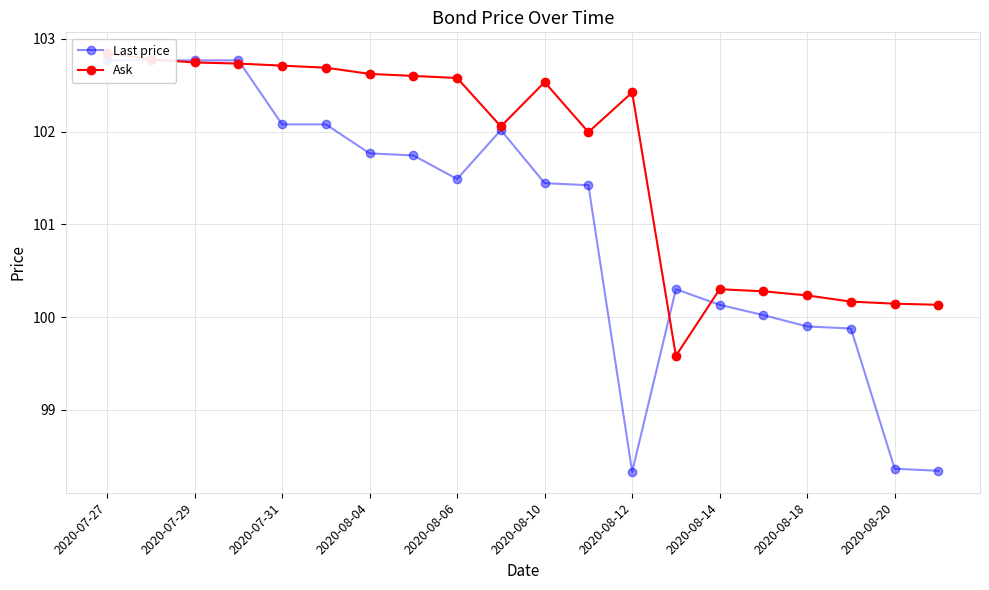

Which series has the largest total across all categories?

Ask